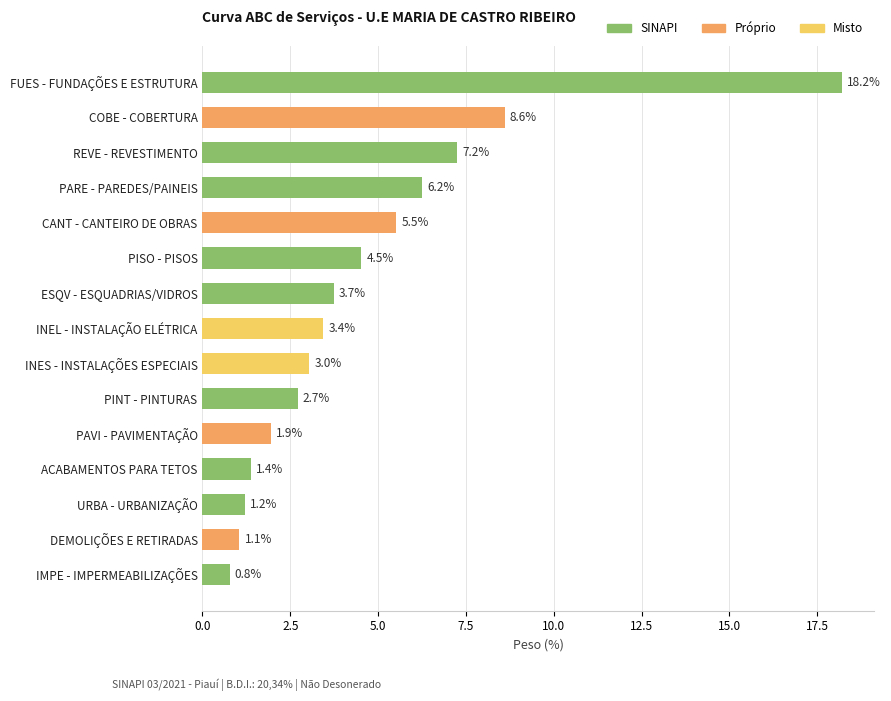

The value at ESQV - ESQUADRIAS/VIDROS is 3.7. True or false?

True